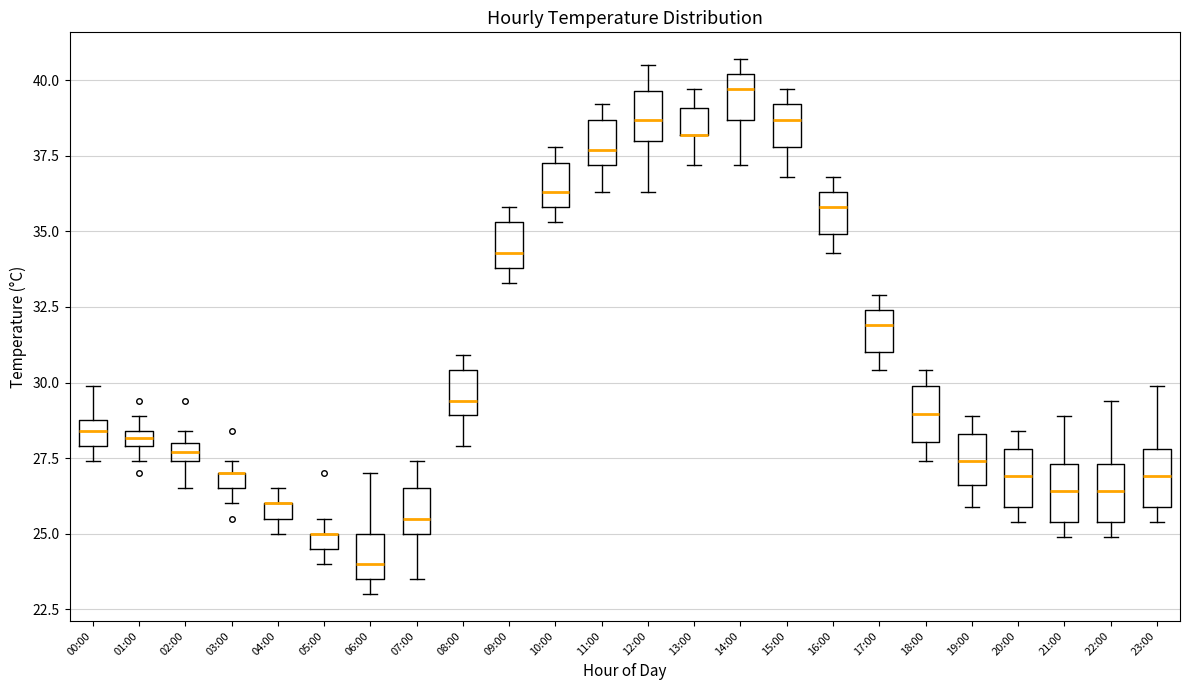

Where does the lower whisker of the box for 14:00 end on the y-axis? The values are not printed on the chart, so give them approximately, as read against the axis.

37.0